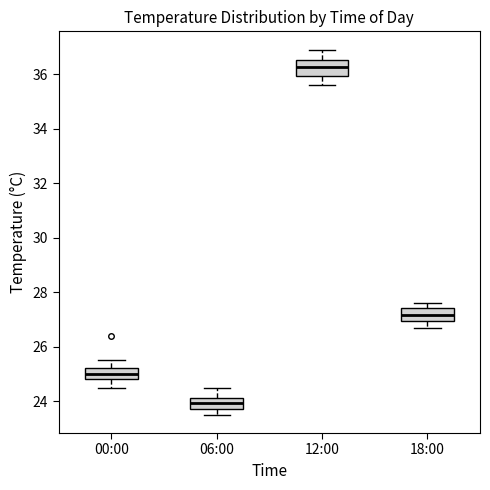

Reading left to right, read every box against the y-axis: the position of its median line, the range the box covers, and the ends of its whiskers. The values are not printed on the chart, so give them approximately, as read against the axis.

00:00: median 25.0, box 24.8 to 25.2, whiskers 24.6 to 25.6
06:00: median 24.0, box 23.8 to 24.2, whiskers 23.6 to 24.6
12:00: median 36.2, box 36.0 to 36.6, whiskers 35.6 to 37.0
18:00: median 27.2, box 27.0 to 27.4, whiskers 26.8 to 27.6